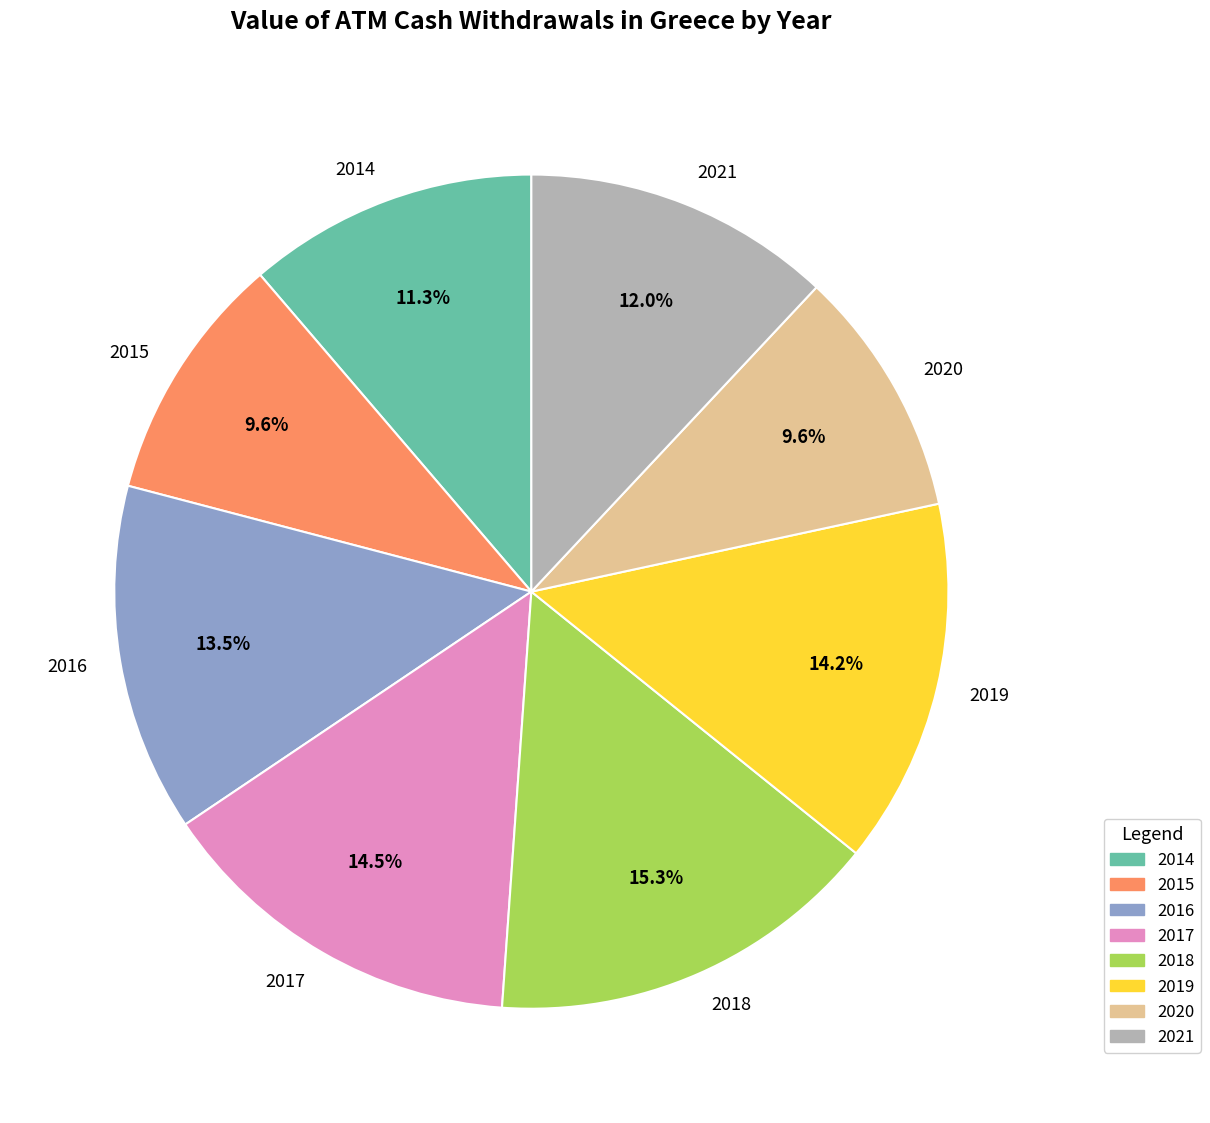

To the nearest percent, what is the difference between the largest and smallest slice percentages?

6%